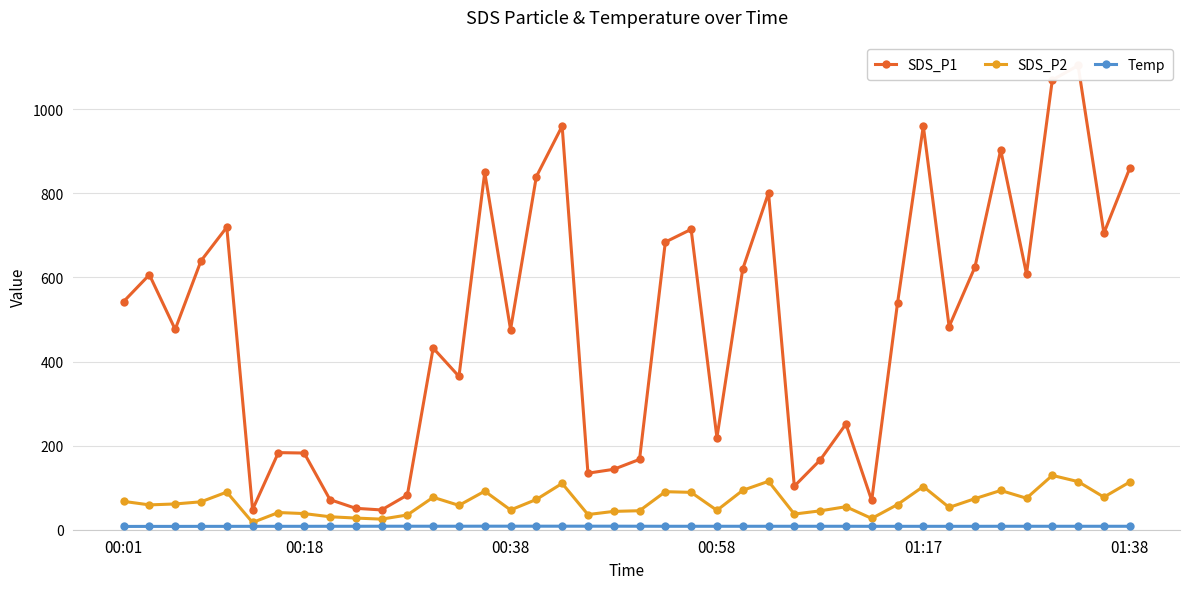

Is it true that Temp equals 7.8 at 00:01?

True